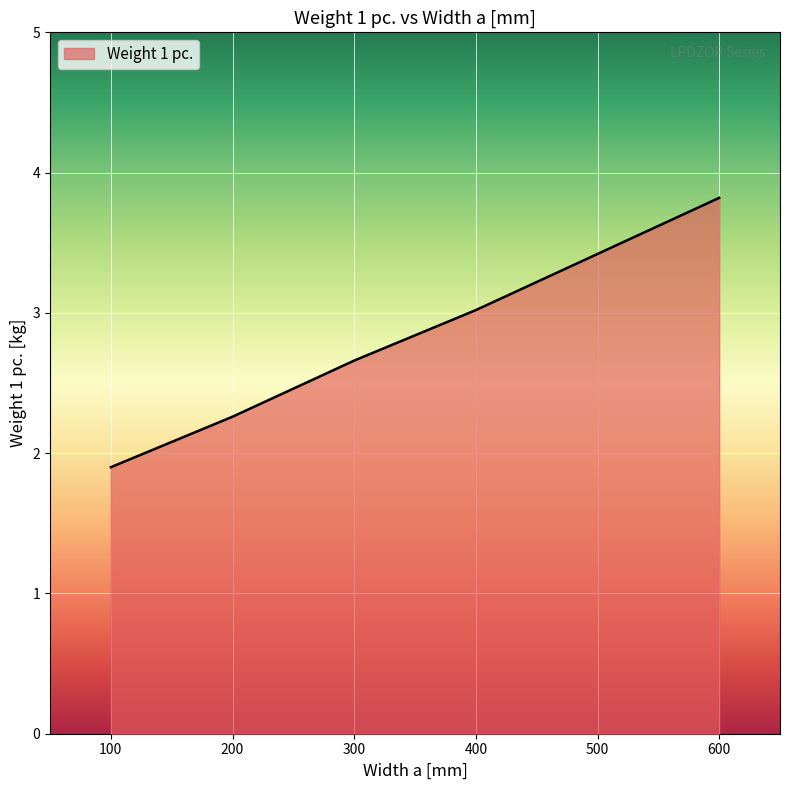

How many lines are shown in the chart?

1